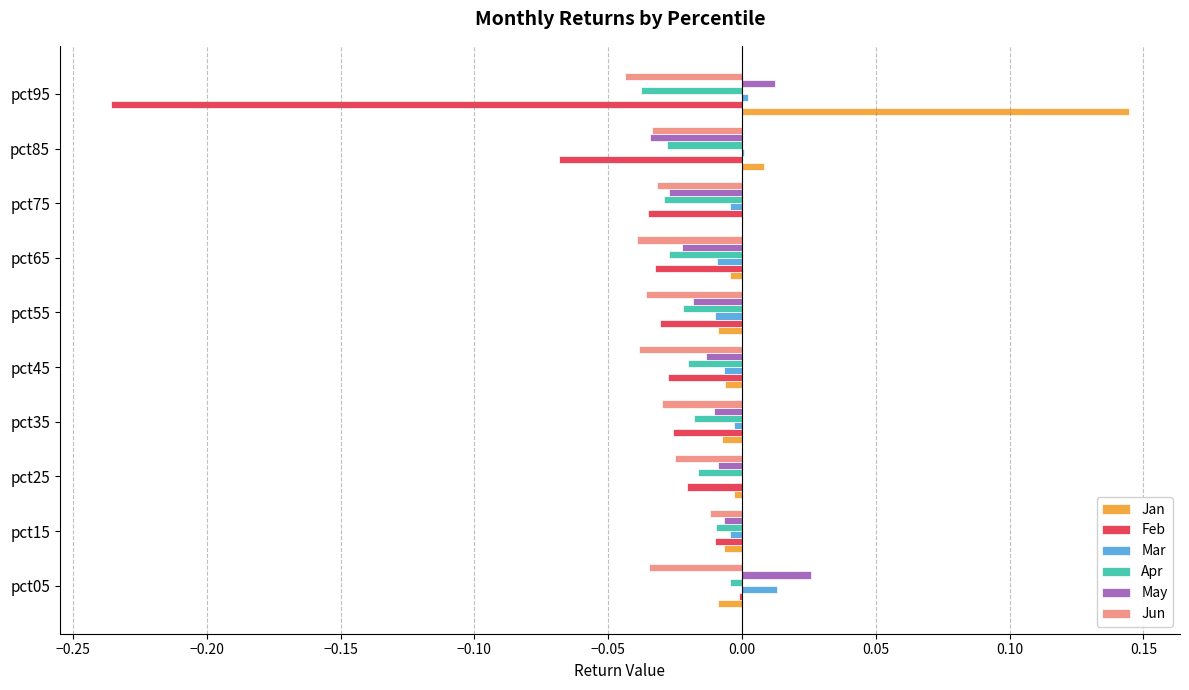

Is the value of May at pct35 greater than the value of Mar at pct95?

No